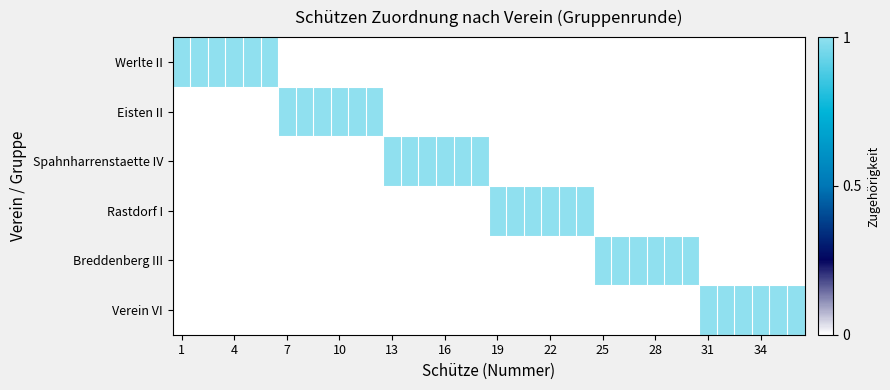

Count the number of categories in the chart.

36